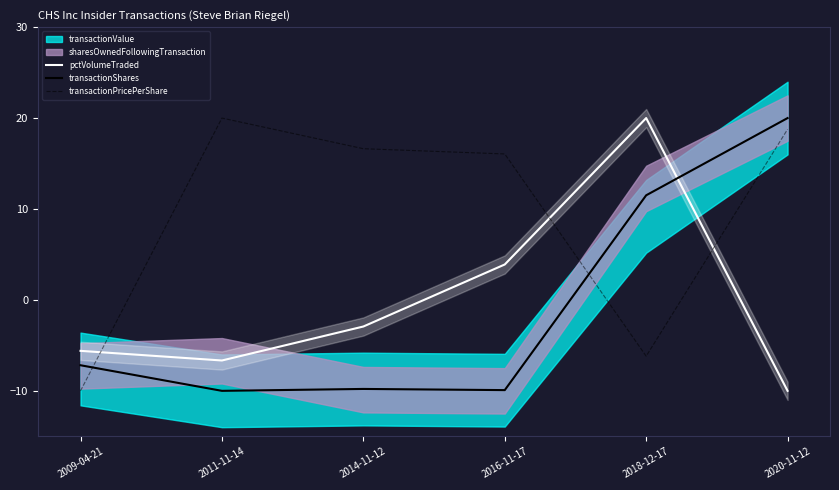

What is the label of the 3rd point from the right?

2016-11-17